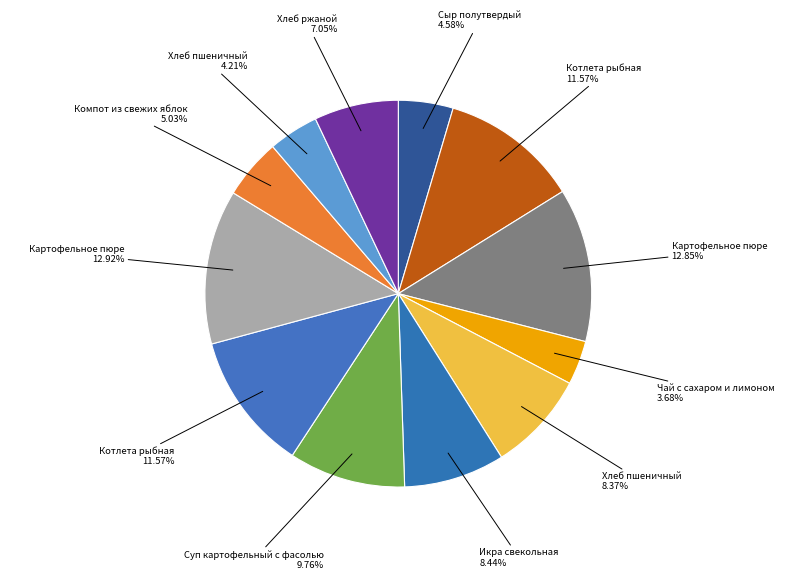

How many slices are in this pie chart?

12